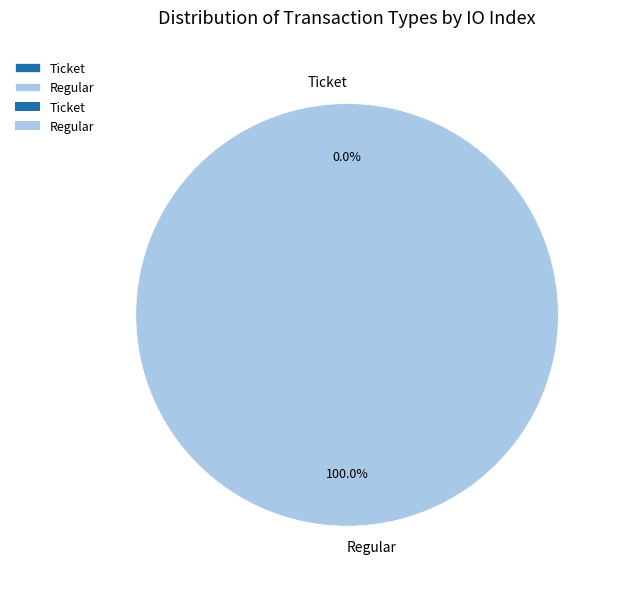

What is the smallest slice in the pie chart?

Ticket